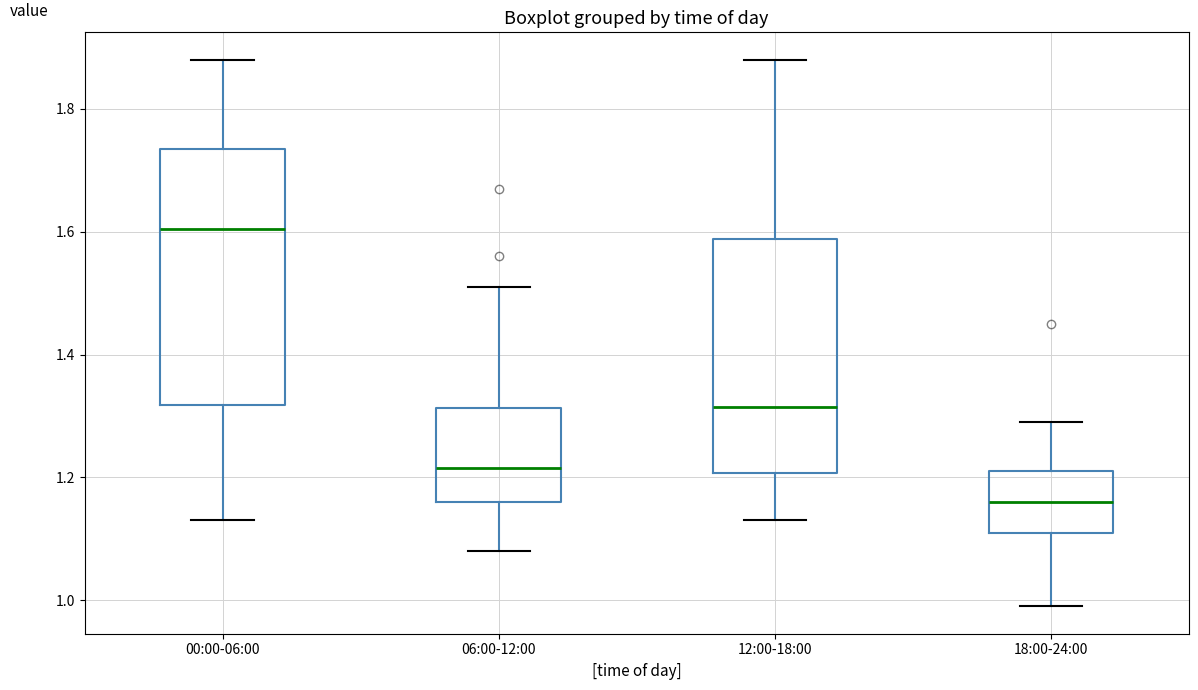

Comparing the boxes themselves (not the whiskers), which one is the tallest?

00:00-06:00